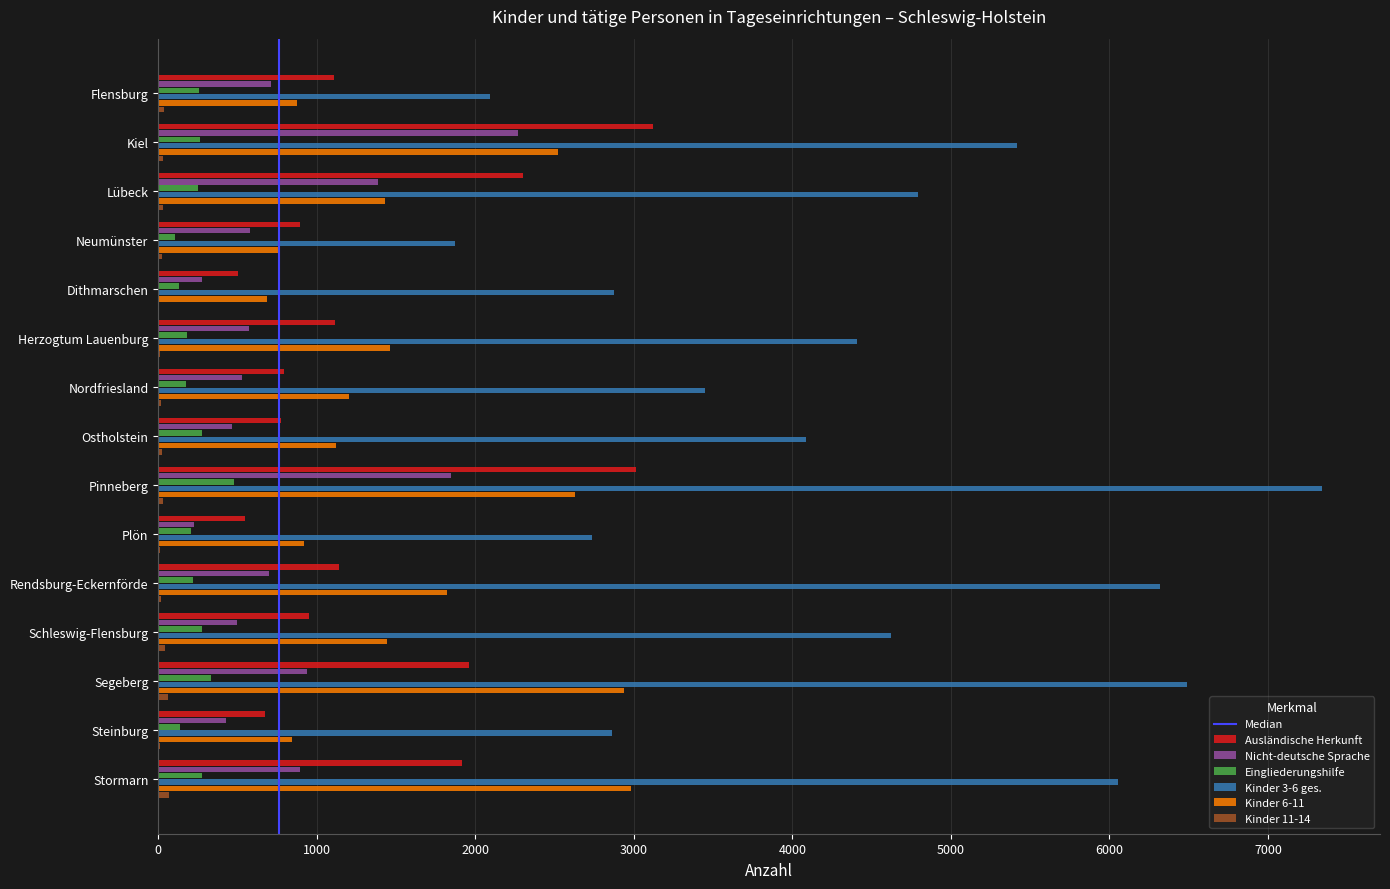

Which category has the highest value in the Nicht-deutsche Sprache series?

Kiel